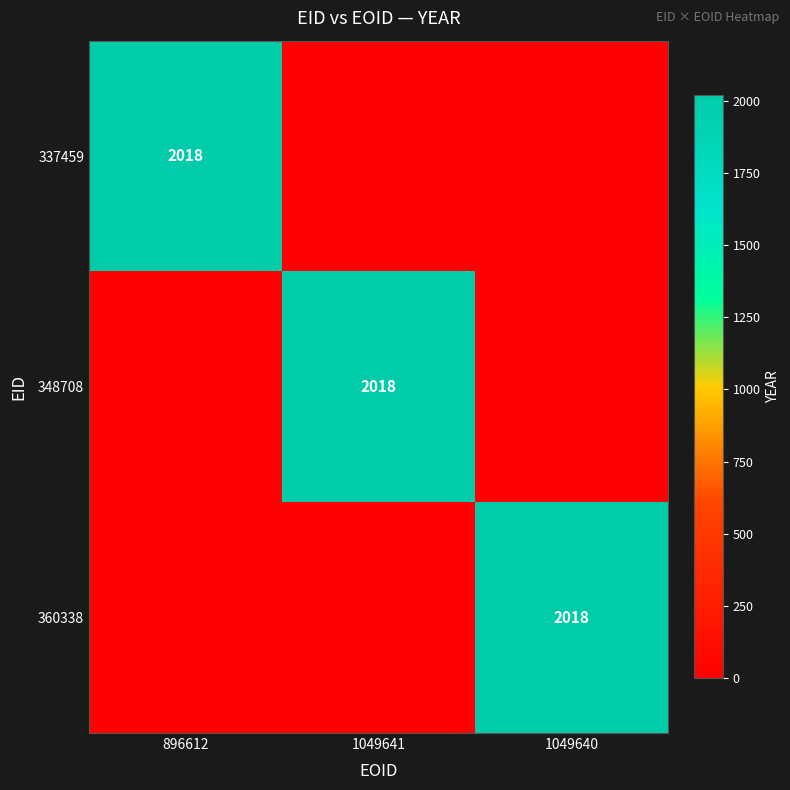

What is the average value of the 348708 series?

673